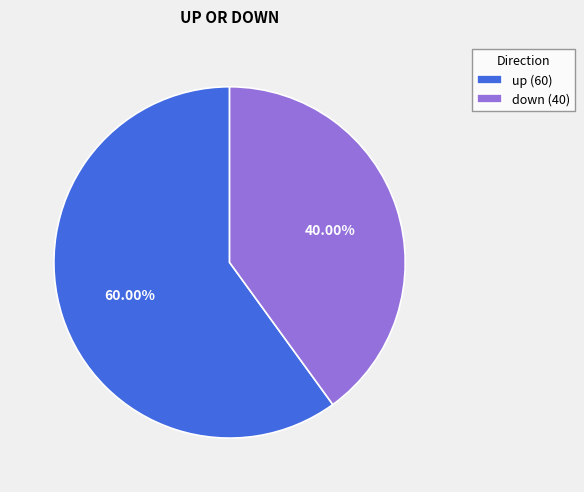

Do up (60) and down (40) together represent more than half of the pie?

Yes